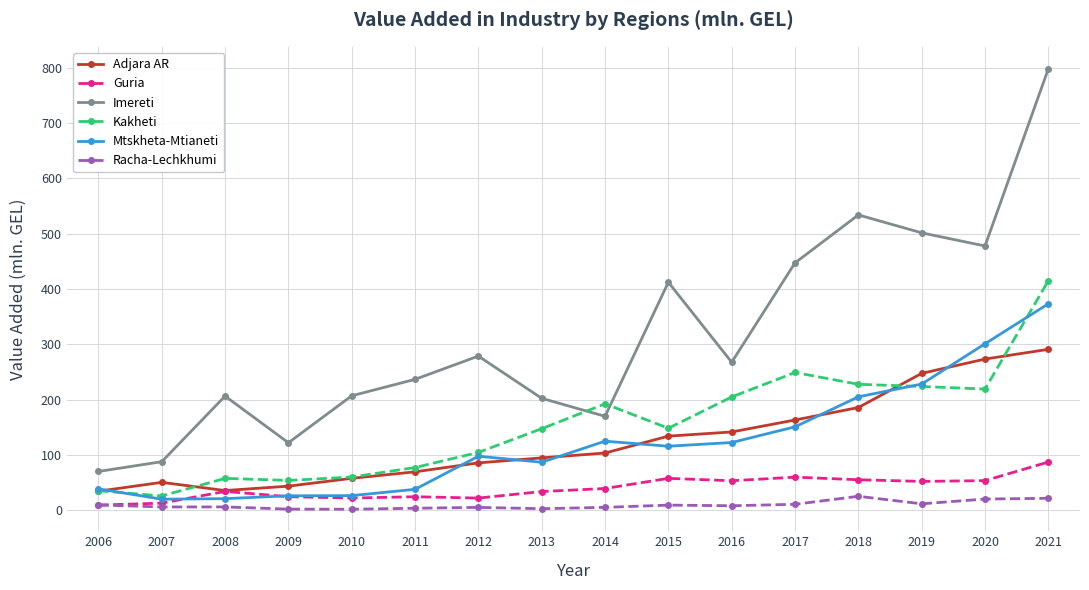

The value of Adjara AR at 2014 is 103.4. True or false?

True